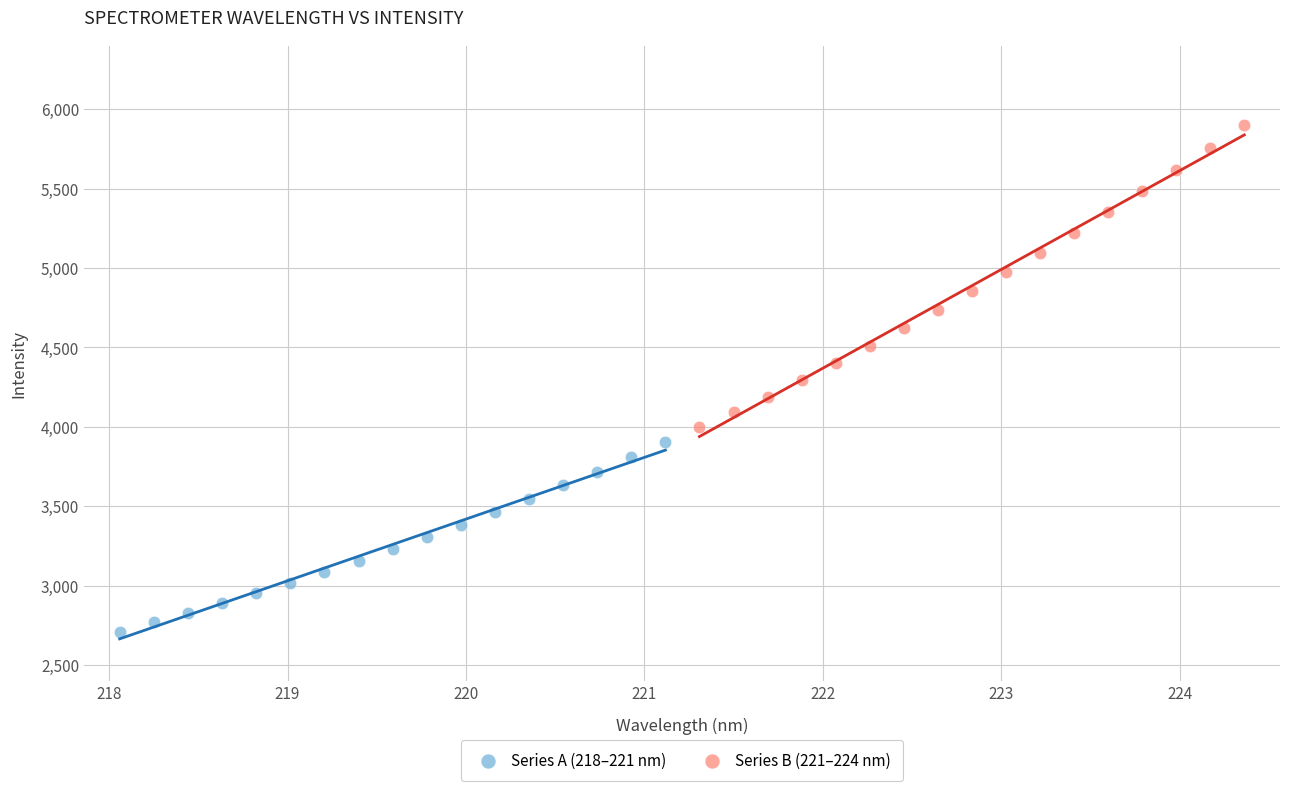

Which series contains the lowest Y value?

Series A (218–221 nm)